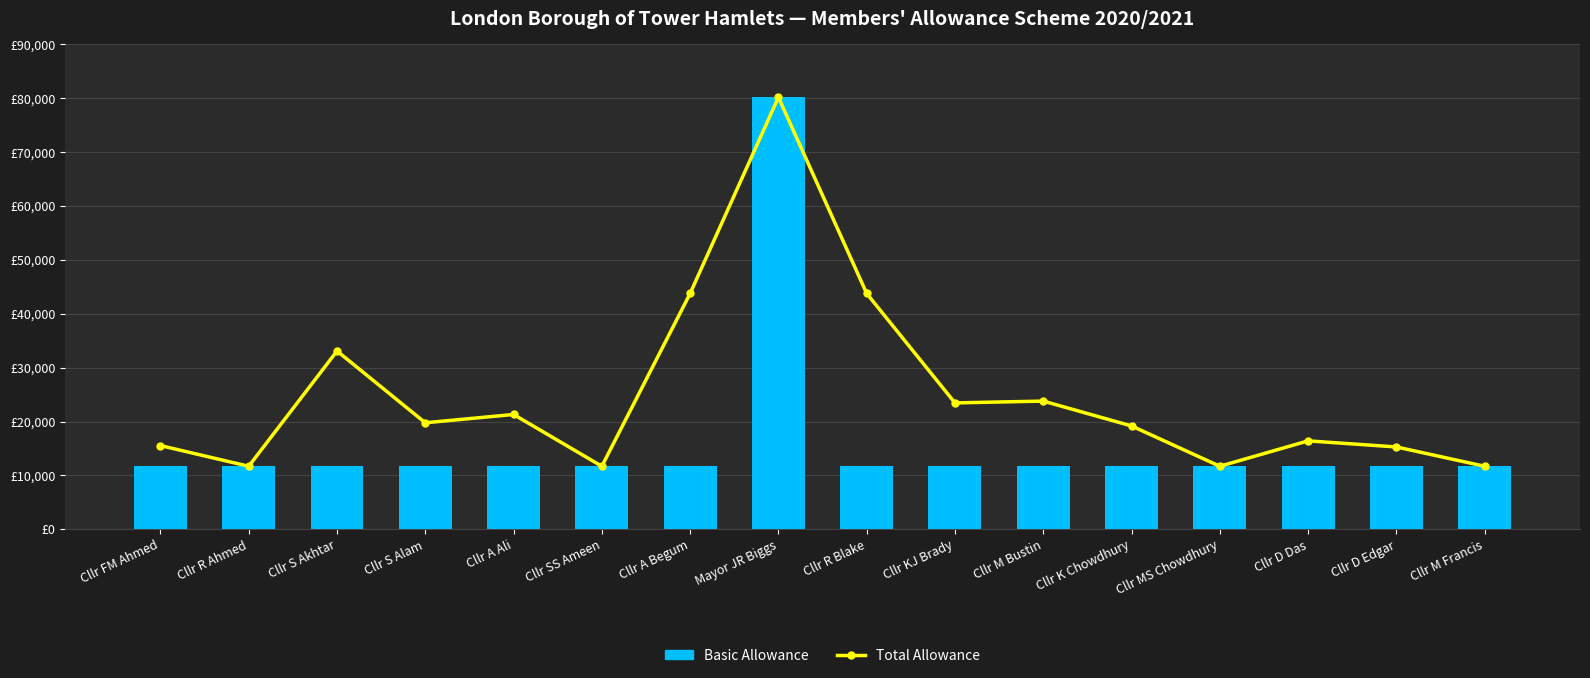

How many data points does each series have?

16